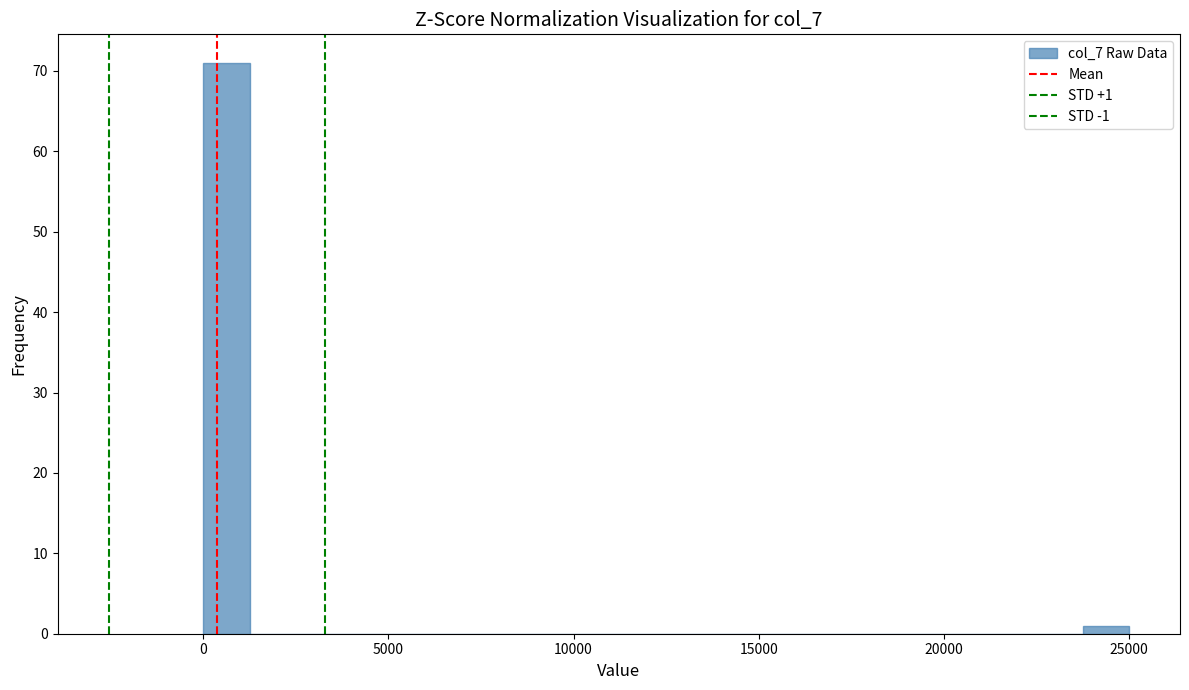

Around what value on the x-axis is the tallest bar? Give the approximate position of its centre, as read against the axis.

500